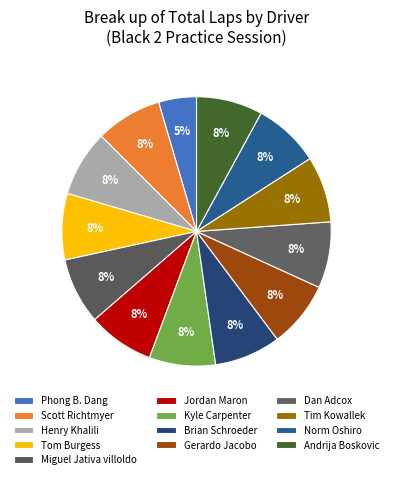

How many slices are in this pie chart?

13